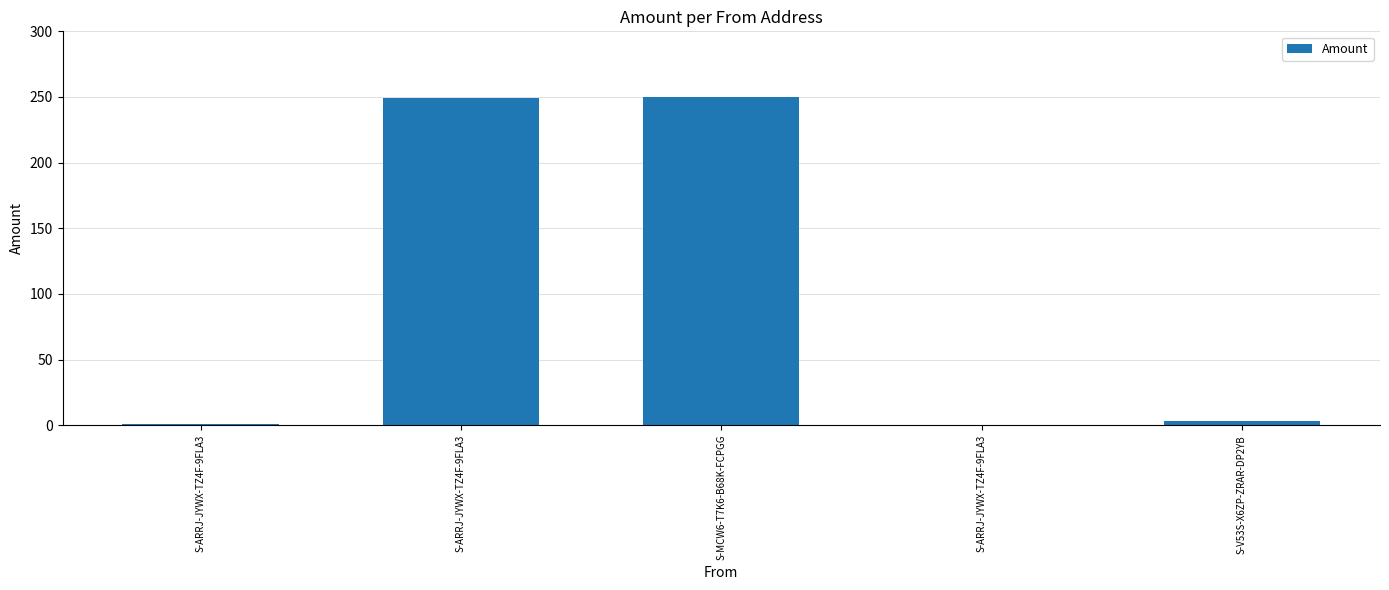

Which label corresponds to the smallest value in the chart?

S-ARRJ-JYWX-TZ4F-9FLA3